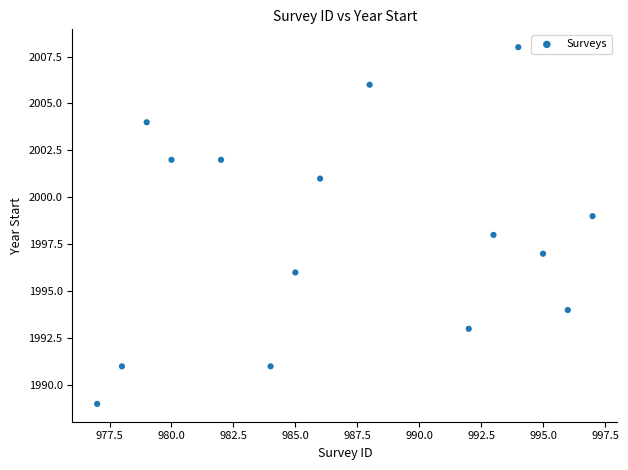

What is the range of Y values (max minus min)?

19